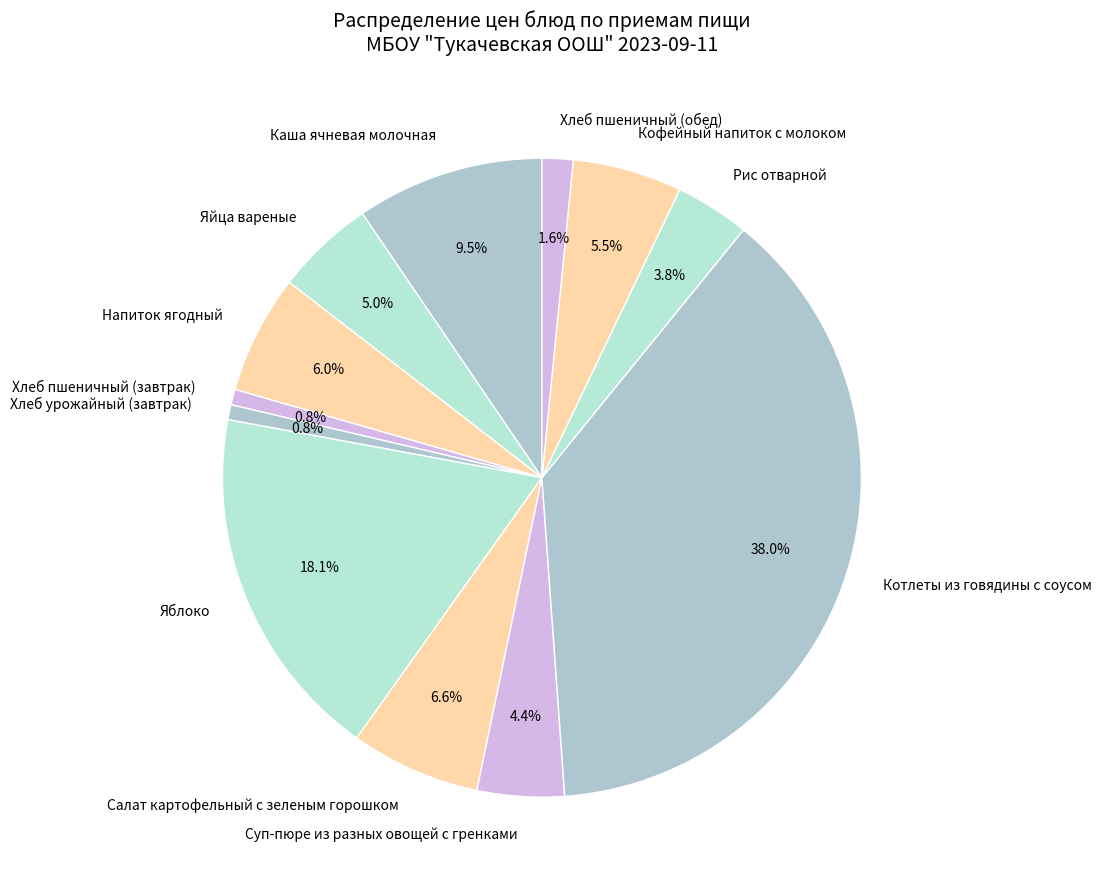

Do Напиток ягодный and Салат картофельный с зеленым горошком together represent more than half of the pie?

No